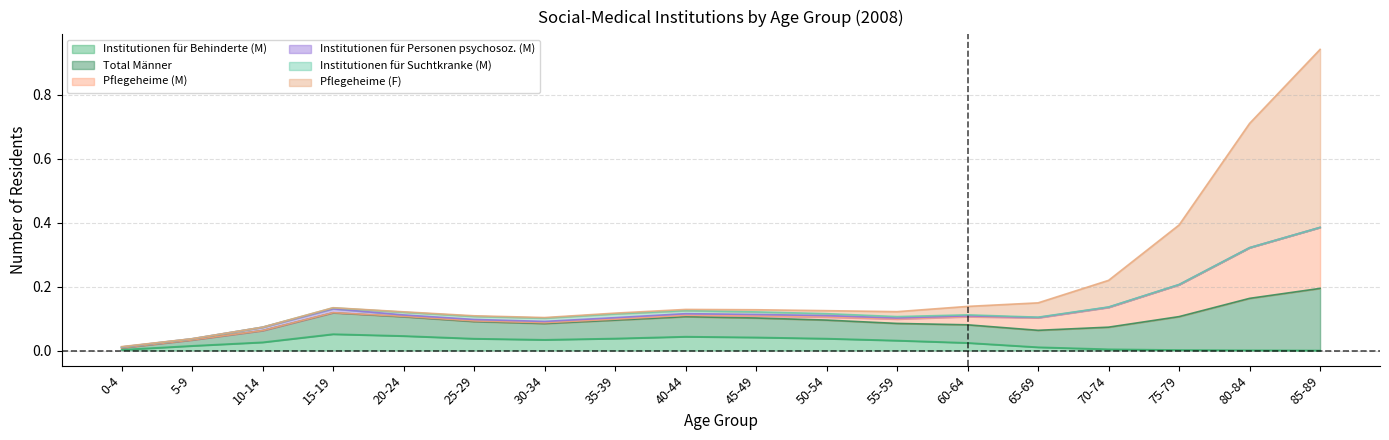

Between 5-9 and 50-54, which is larger?

50-54